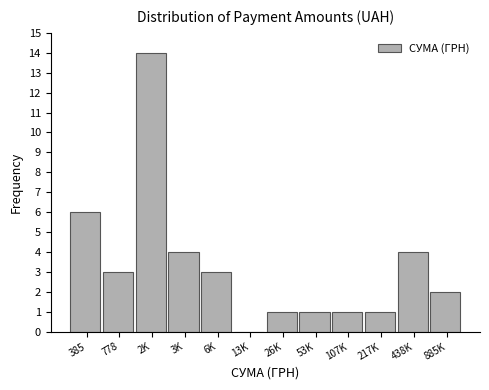

Reading left to right, extract all data points from this chart.

385=6	778=3	2K=14	3K=4	6K=3	13K=0	26K=1	53K=1	107K=1	217K=1	438K=4	885K=2